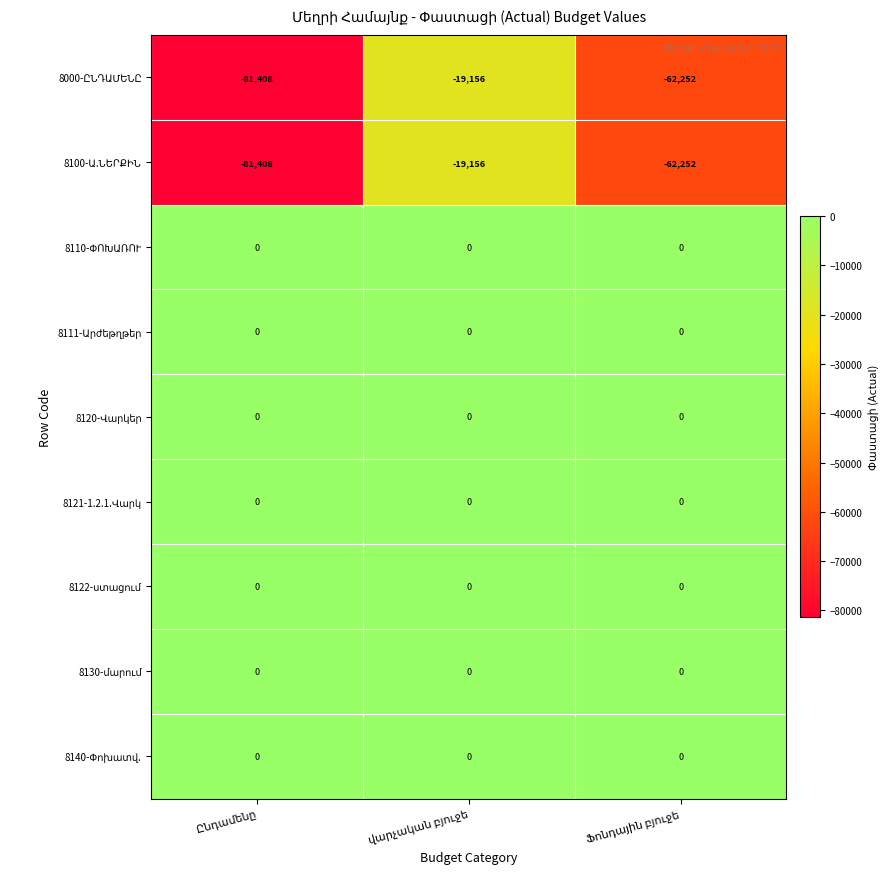

How many distinct data groups are displayed?

9